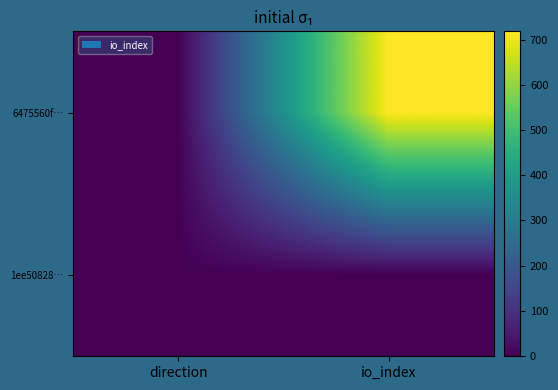

Which category has the lowest value across all series?

direction